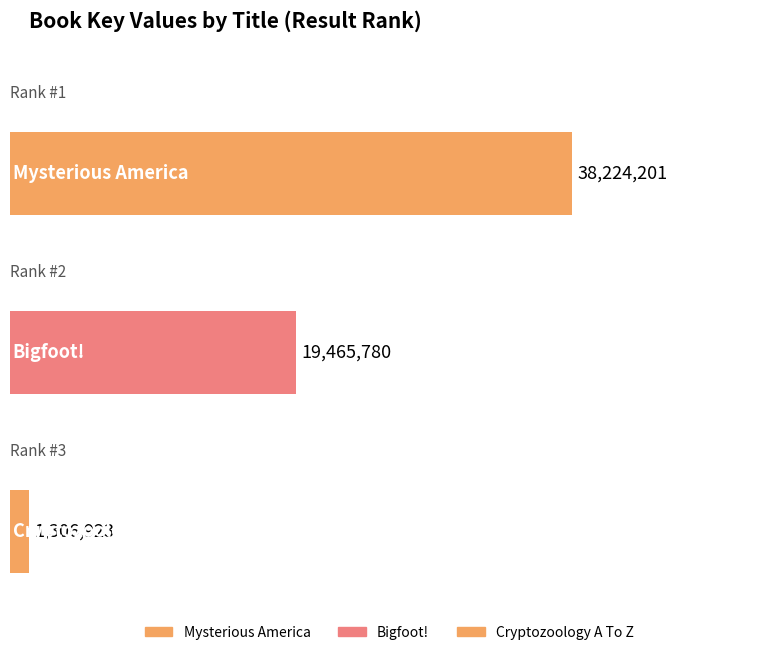

Are the bars grouped side by side (vs. stacked)?

No